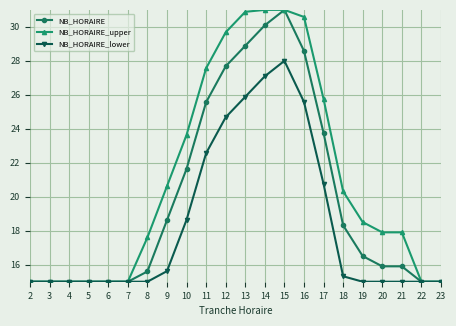

The value of NB_HORAIRE at 6 is 15.0. True or false?

True